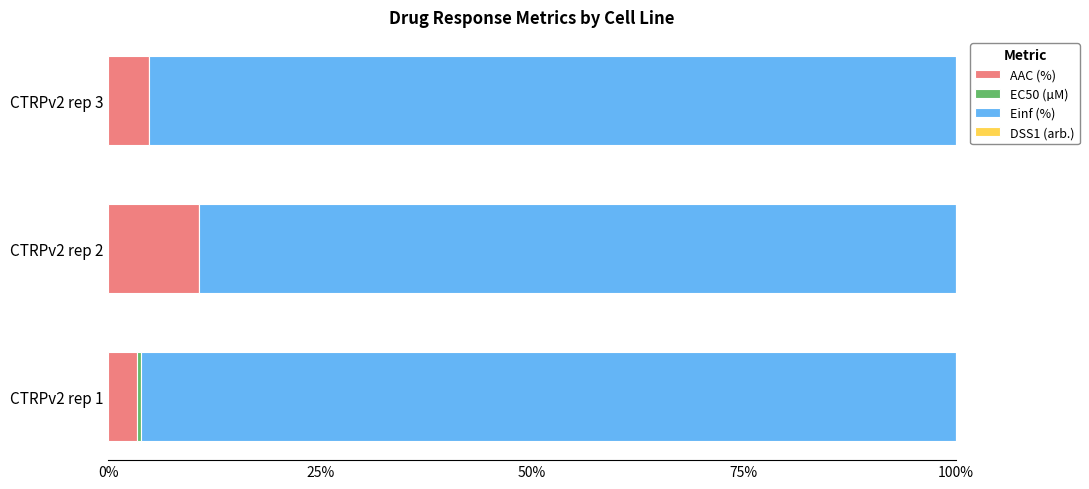

What is the sum of all AAC (%) values?

18.8